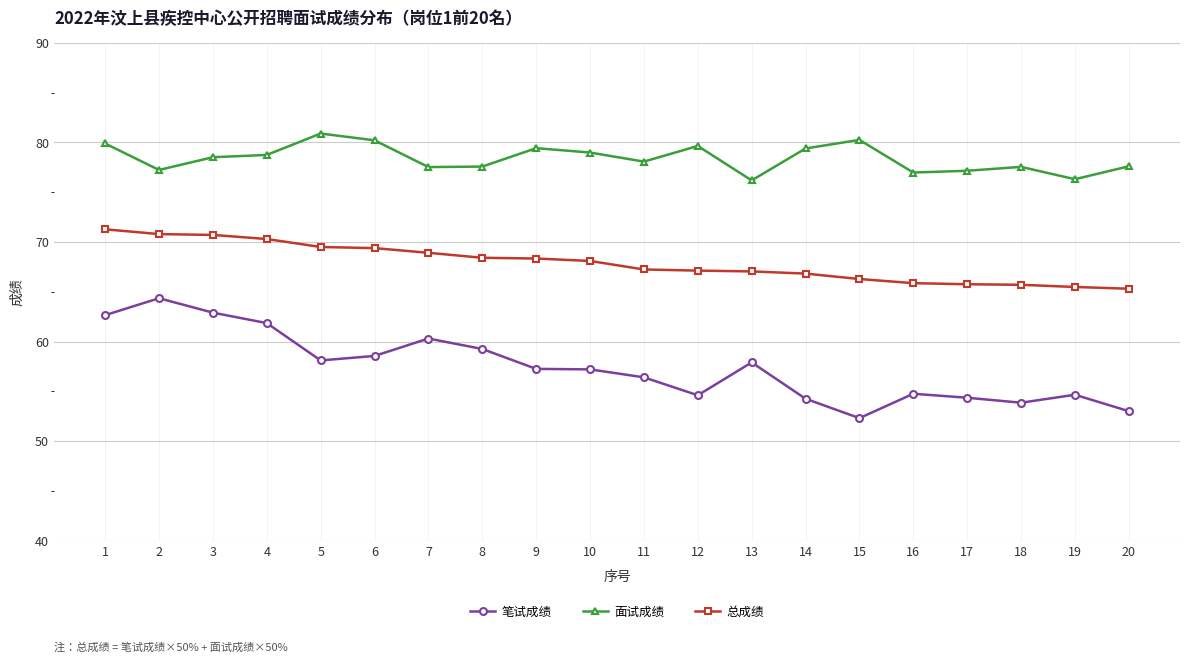

What are all the series names shown in the legend?

笔试成绩, 面试成绩, 总成绩